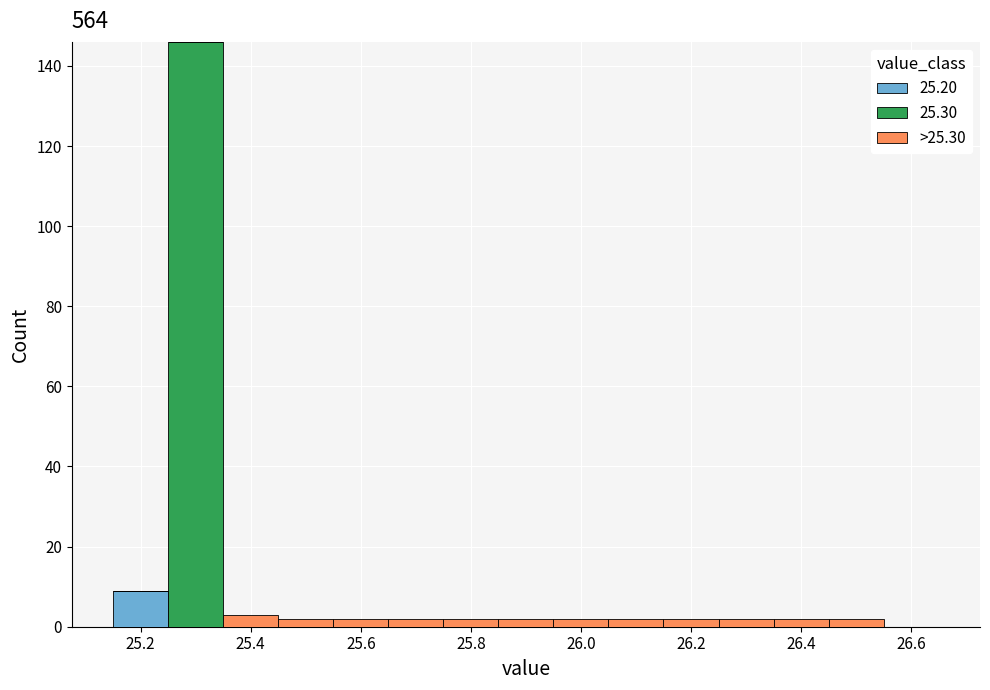

Which range on the x-axis has the tallest stacked bar (by total height)?

25.25 to 25.35